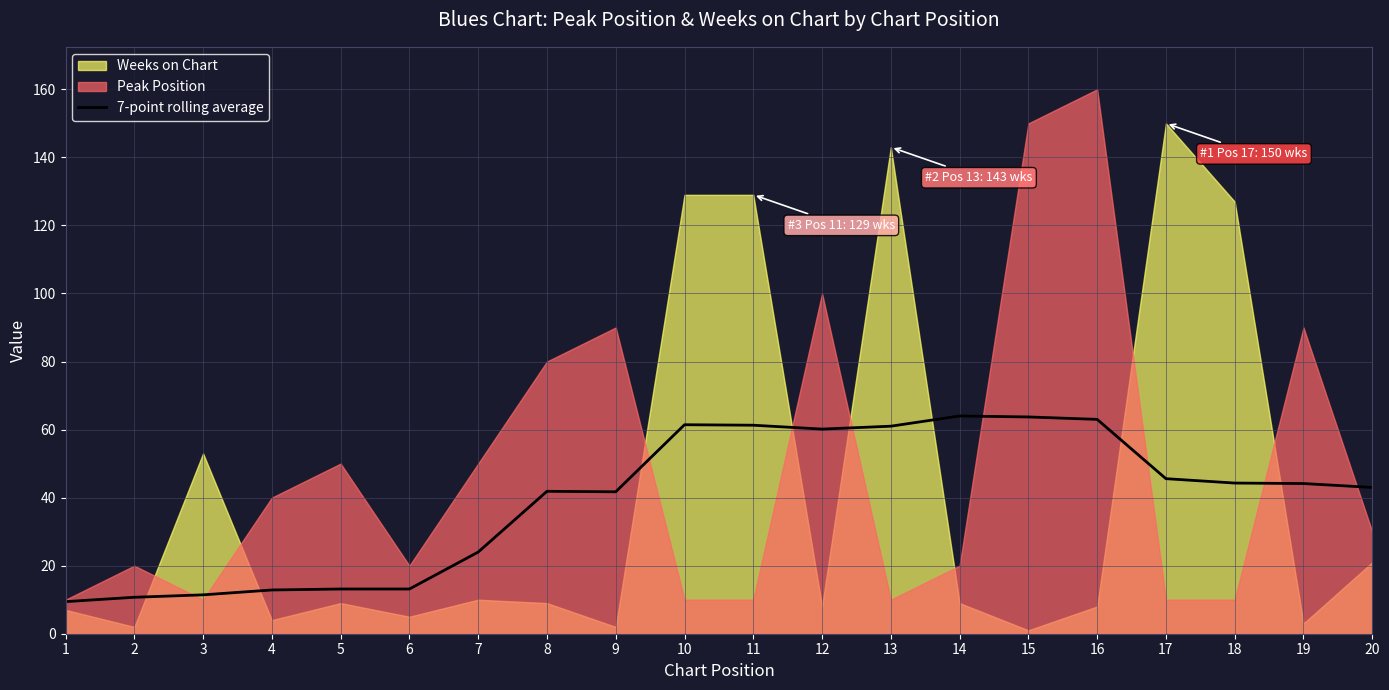

What is the difference between the maximum and minimum values?

54.6